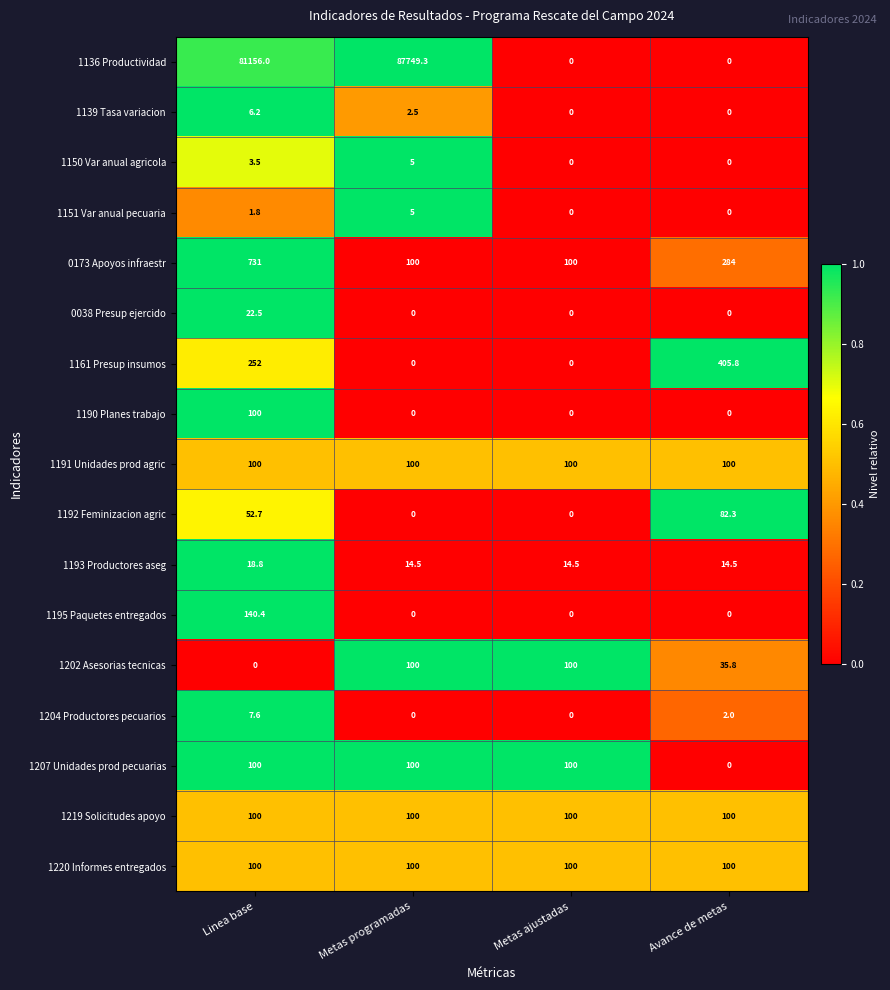

What is the sum of all 1136 Productividad values?

168905.3